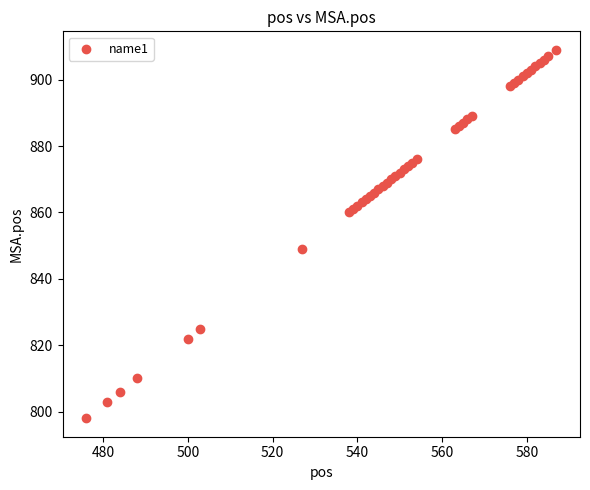

What Y value in the scatter plot is closest to 853?

849